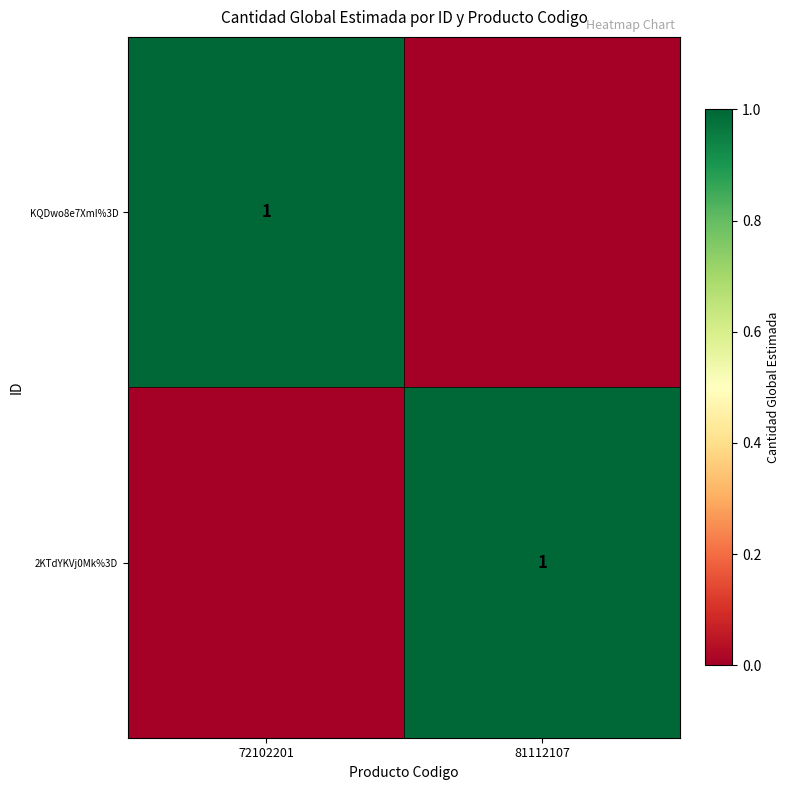

Is it true that 2KTdYKVj0Mk%3D equals 1 at 81112107?

True